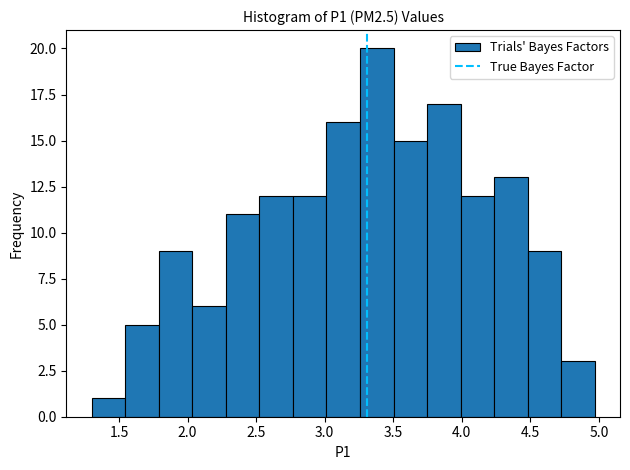

Reading left to right, transcribe this chart: for each bar, give the range it covers on the x-axis and its height. Neither the bar edges nor the heights are printed on the chart, so give them approximately, as read against the axes.

1.30 to 1.55: 1
1.55 to 1.80: 5
1.80 to 2.05: 9
2.05 to 2.30: 6
2.30 to 2.50: 11
2.50 to 2.75: 12
2.75 to 3.00: 12
3.00 to 3.25: 16
3.25 to 3.50: 20
3.50 to 3.75: 15
3.75 to 4.00: 17
4.00 to 4.25: 12
4.25 to 4.50: 13
4.50 to 4.75: 9
4.75 to 4.95: 3